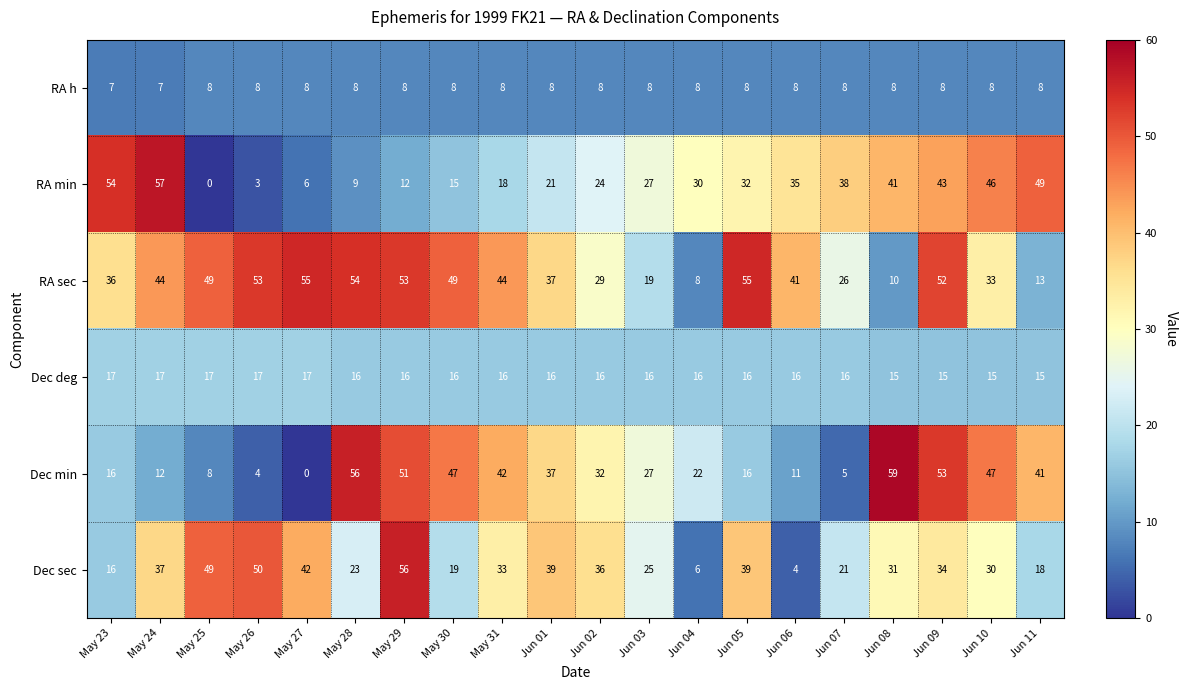

Which series has the widest spread of values?

Dec min